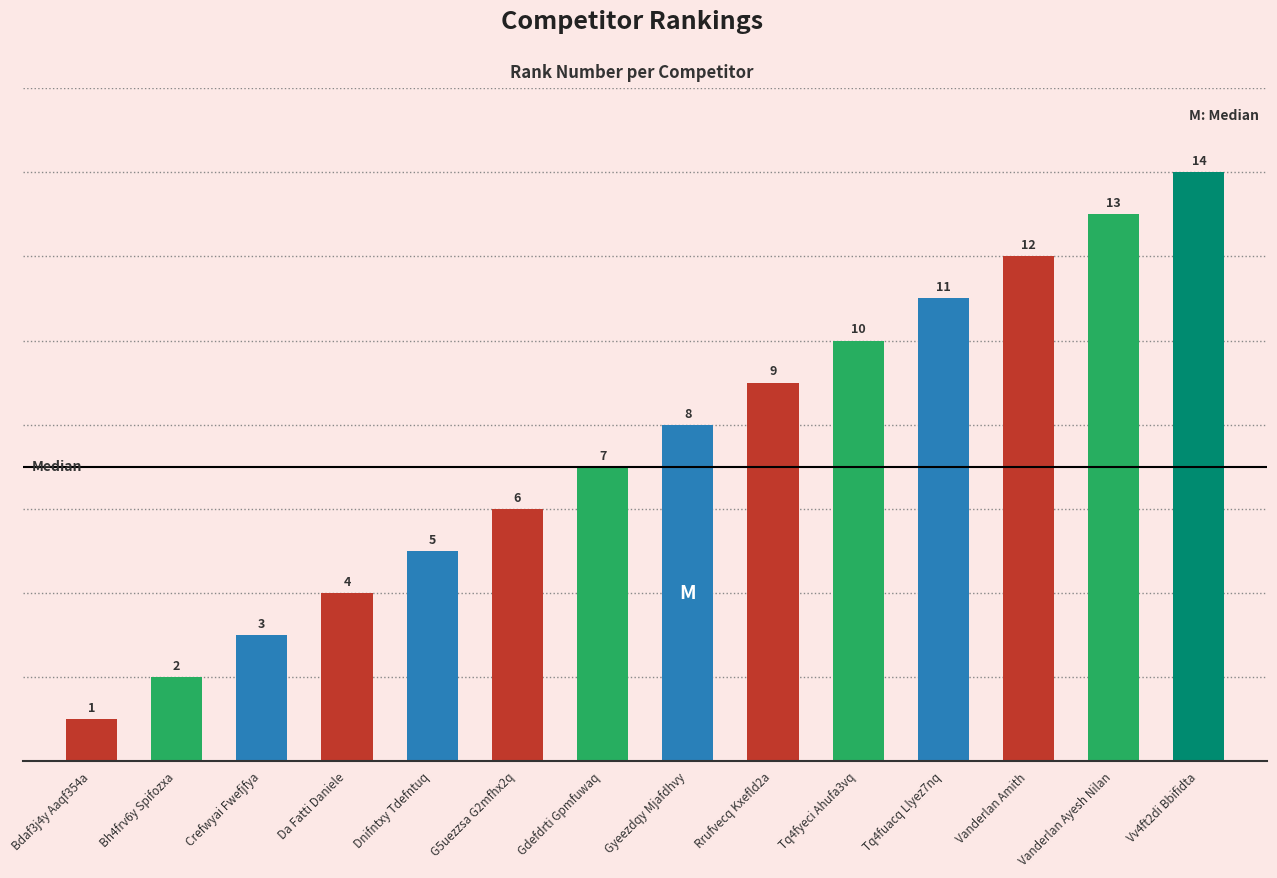

What is the minimum value shown in the chart?

1